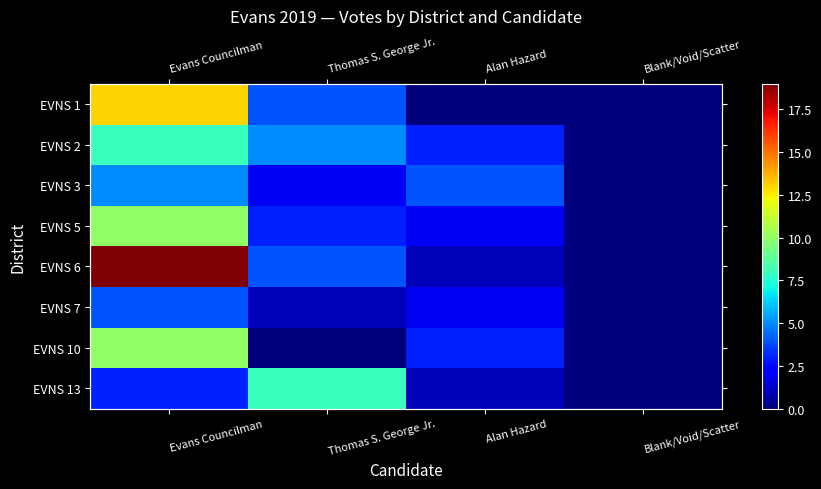

Rank the categories by EVNS 10 value from highest to lowest.

Evans Councilman, Alan Hazard, Thomas S. George Jr., Blank/Void/Scatter